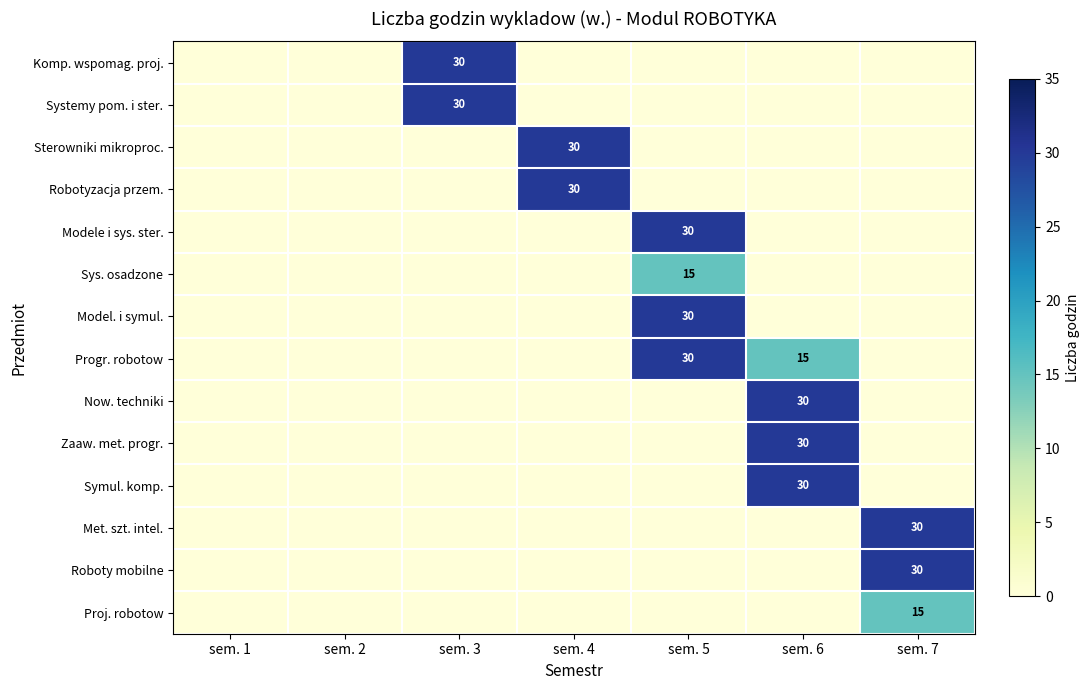

The value of Symul. komp. at sem. 4 is 0. True or false?

True